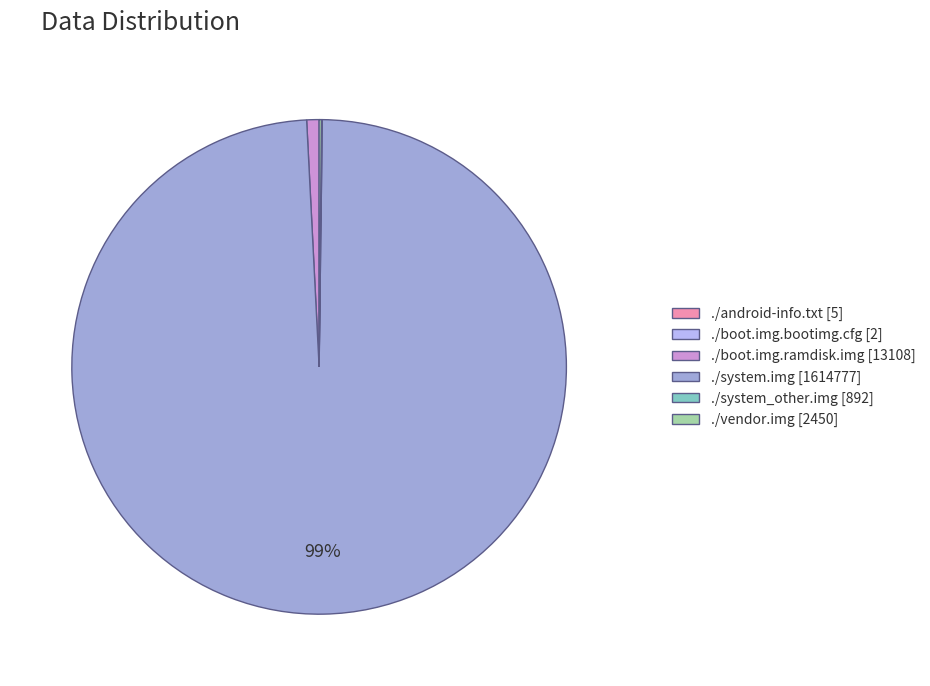

True or false: ./system.img accounts for 99% of the total.

True